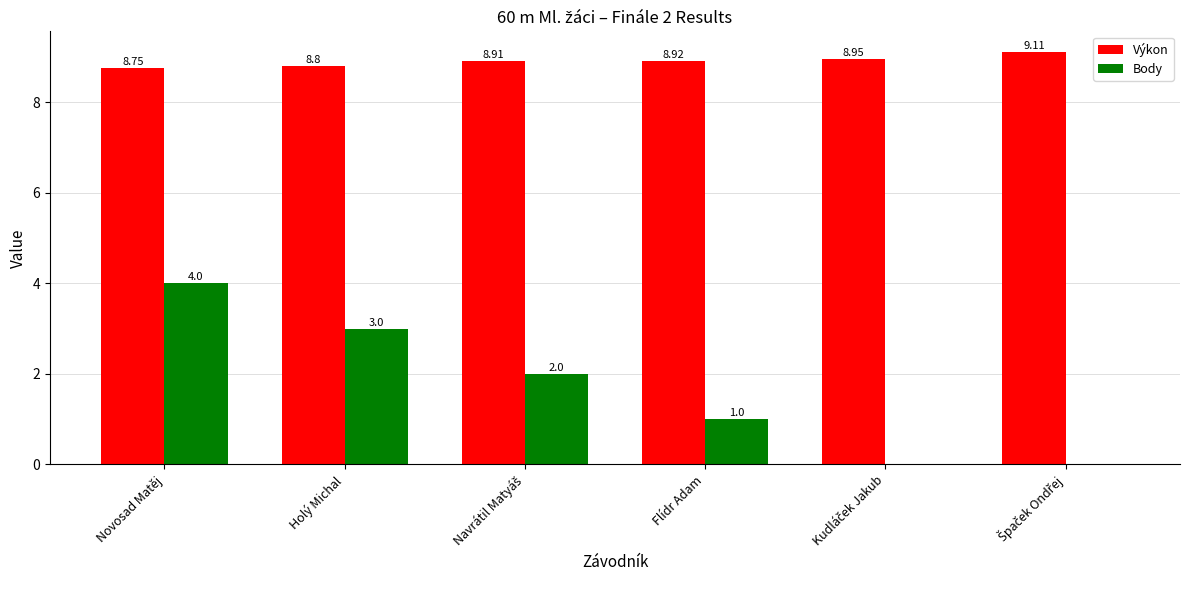

What is the sum of all Body values?

10.0